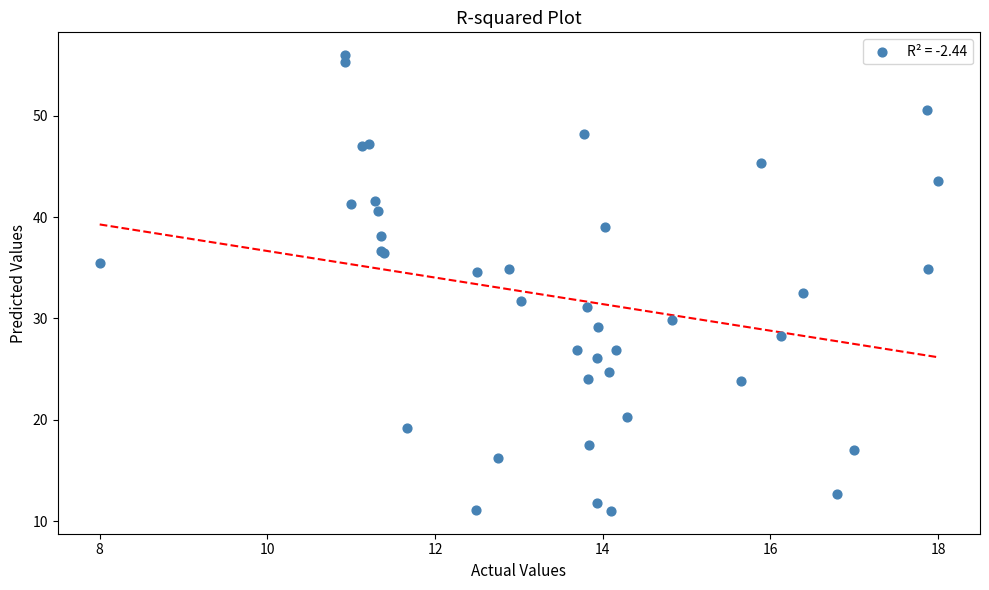

What Y value in the scatter plot is closest to 33?

32.5